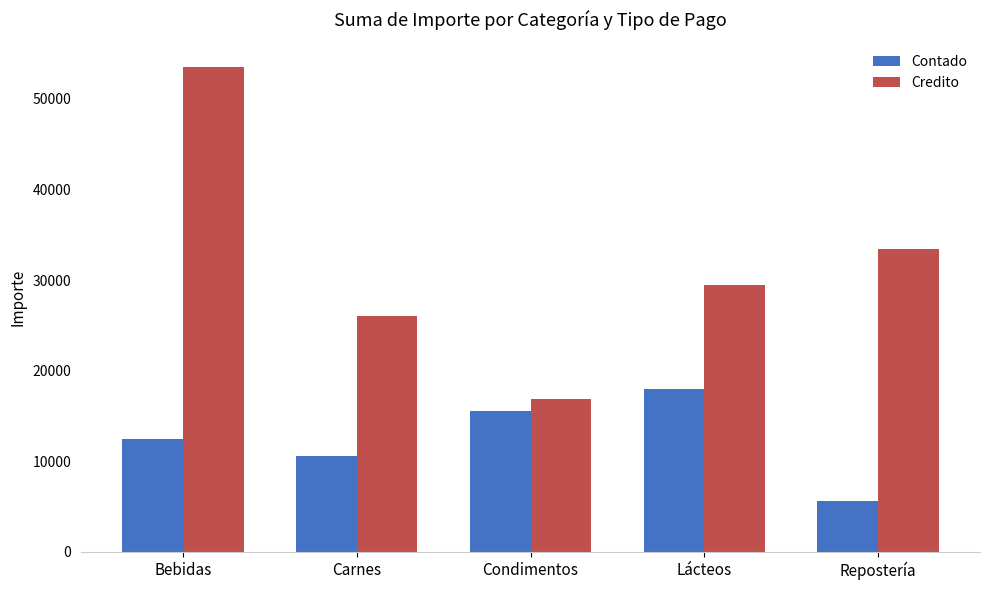

Where is Contado nearest to the value 11810?

Bebidas